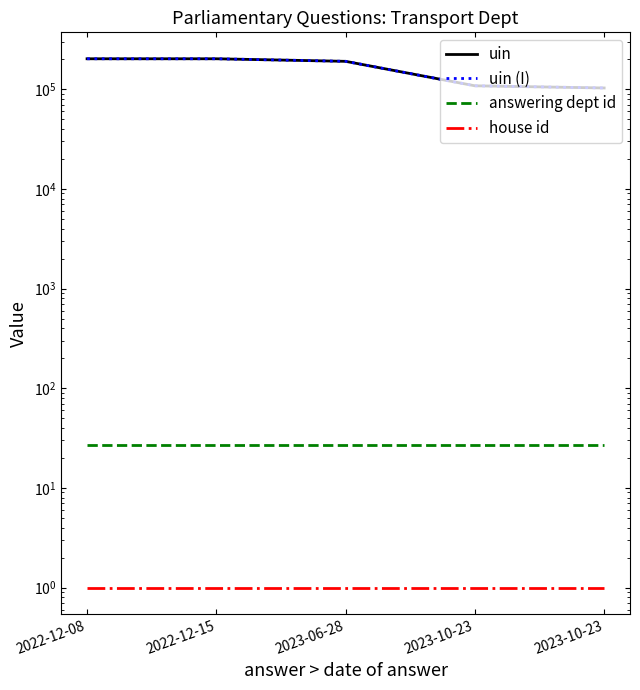

How many data points in uin are less than 190370?

2